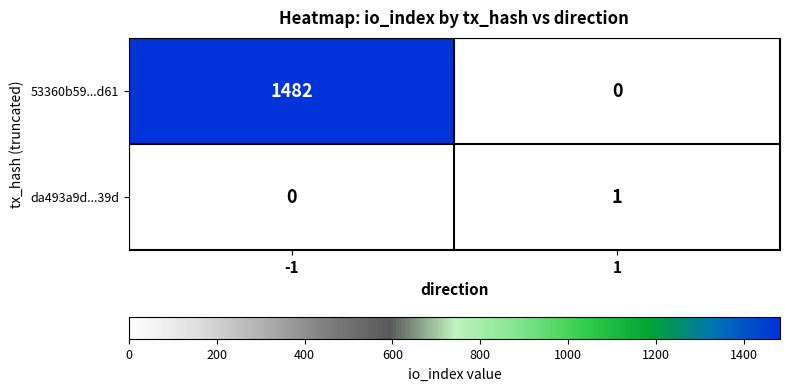

What is the total value across all series at -1?

1482